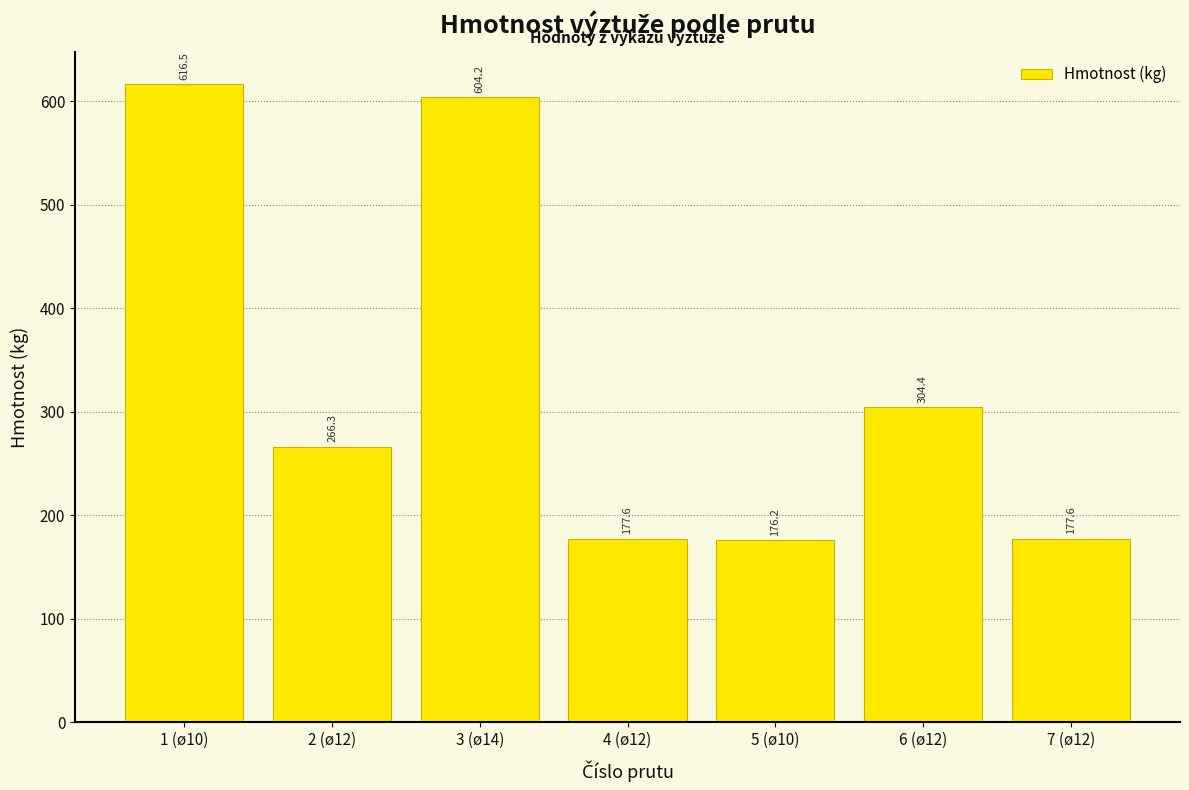

True or false: the data shows 237.2 at 7 (ø12).

False